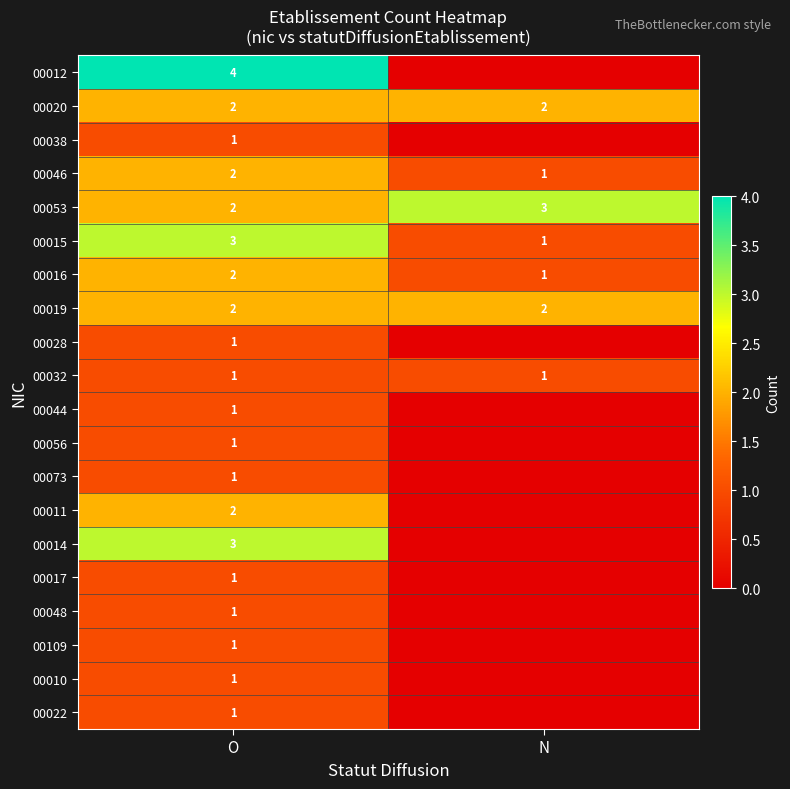

The value of 00044 at O is 1. True or false?

True